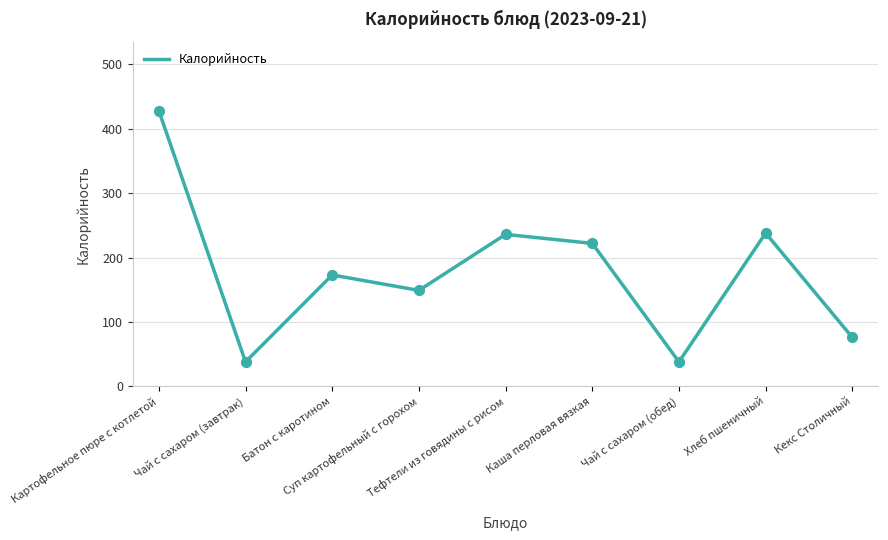

What is the change in value from Тефтели из говядины с рисом to Чай с сахаром (обед)?

-198